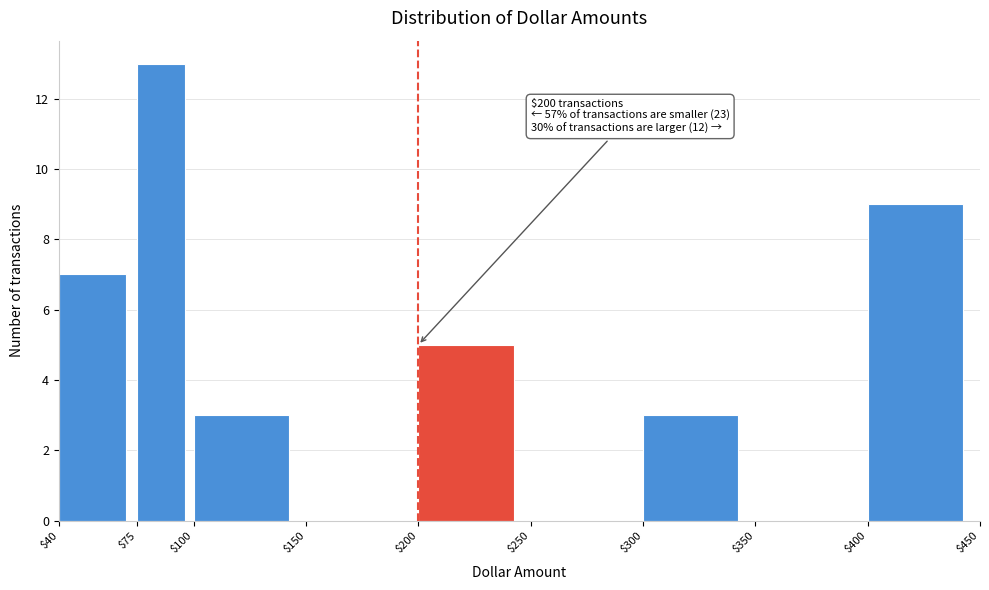

Which range on the x-axis has the tallest bar?

$75 to $100